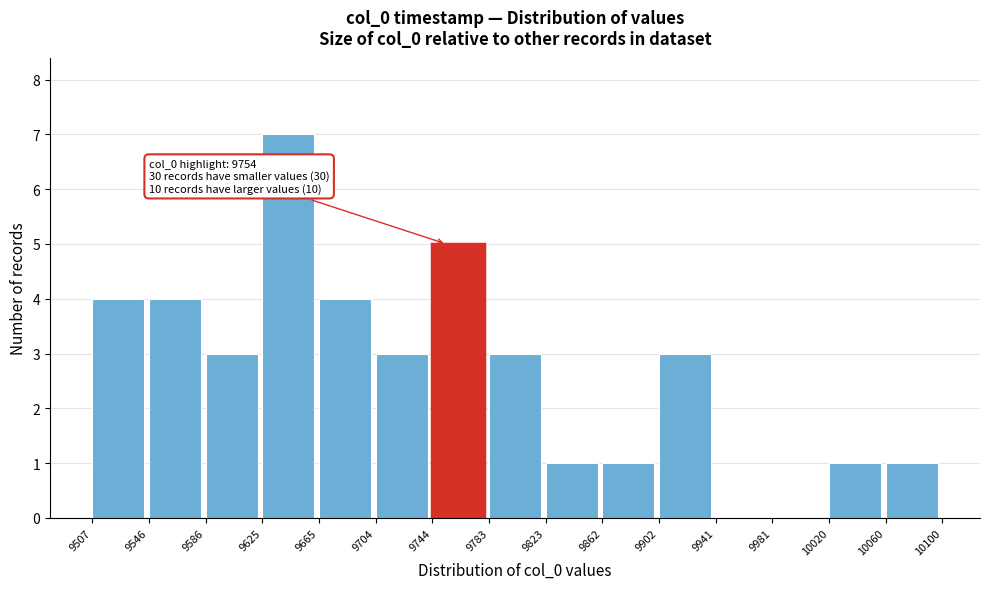

Which range on the x-axis has the tallest bar?

9625 to 9665